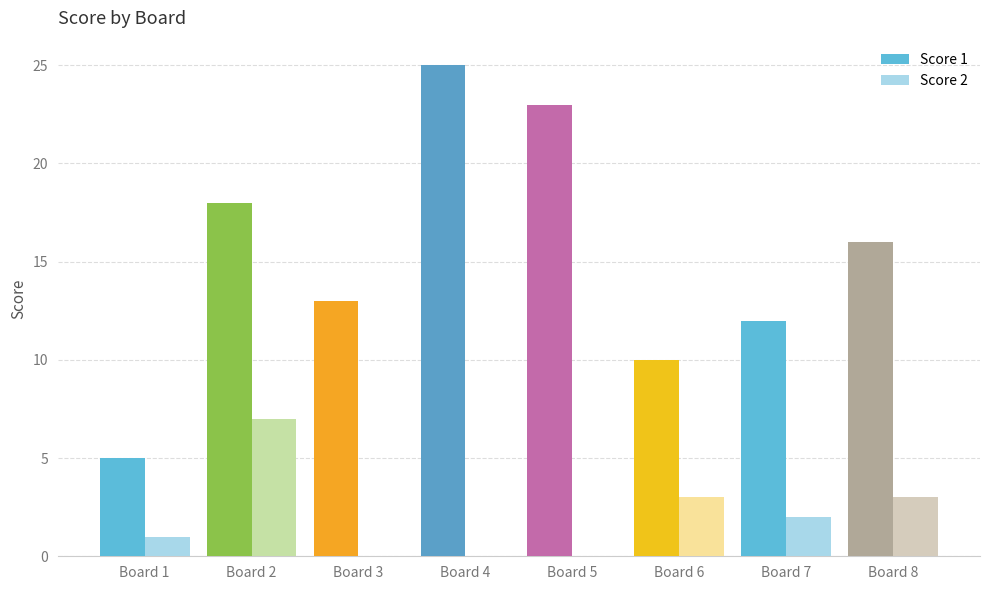

The Score 1 series shows 6 at Board 8. True or false?

False